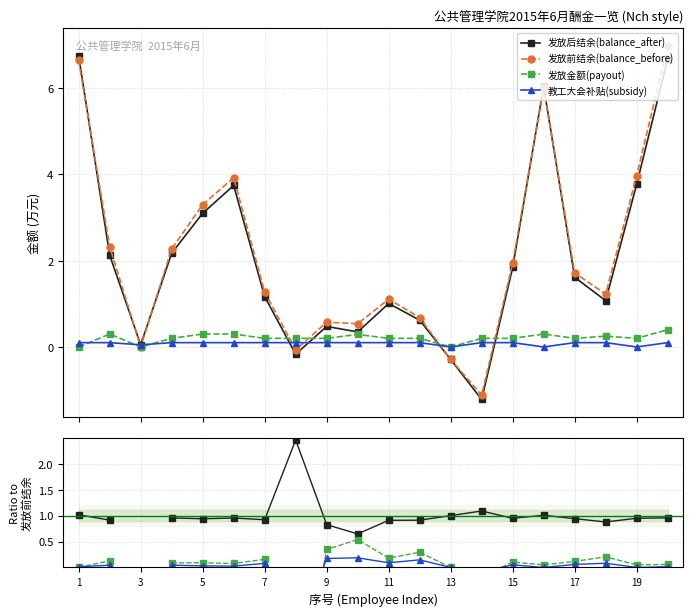

How many times do 发放金额(payout) and 发放后结余(balance_after) cross each other?

4